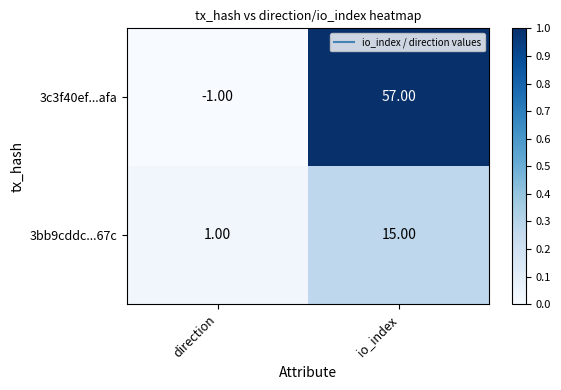

At which label is 3c3f40ef...afa closest to 28?

direction